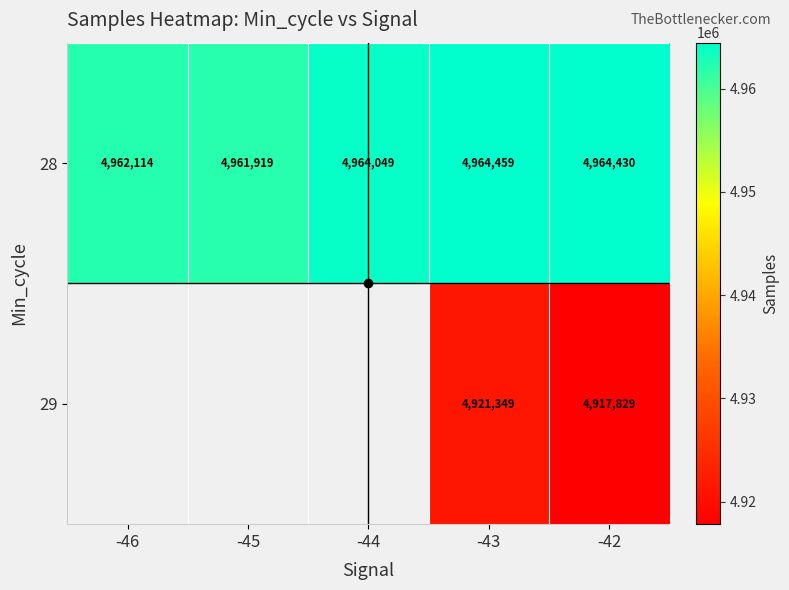

The value of 28 at -43 is 4964459.0. True or false?

True